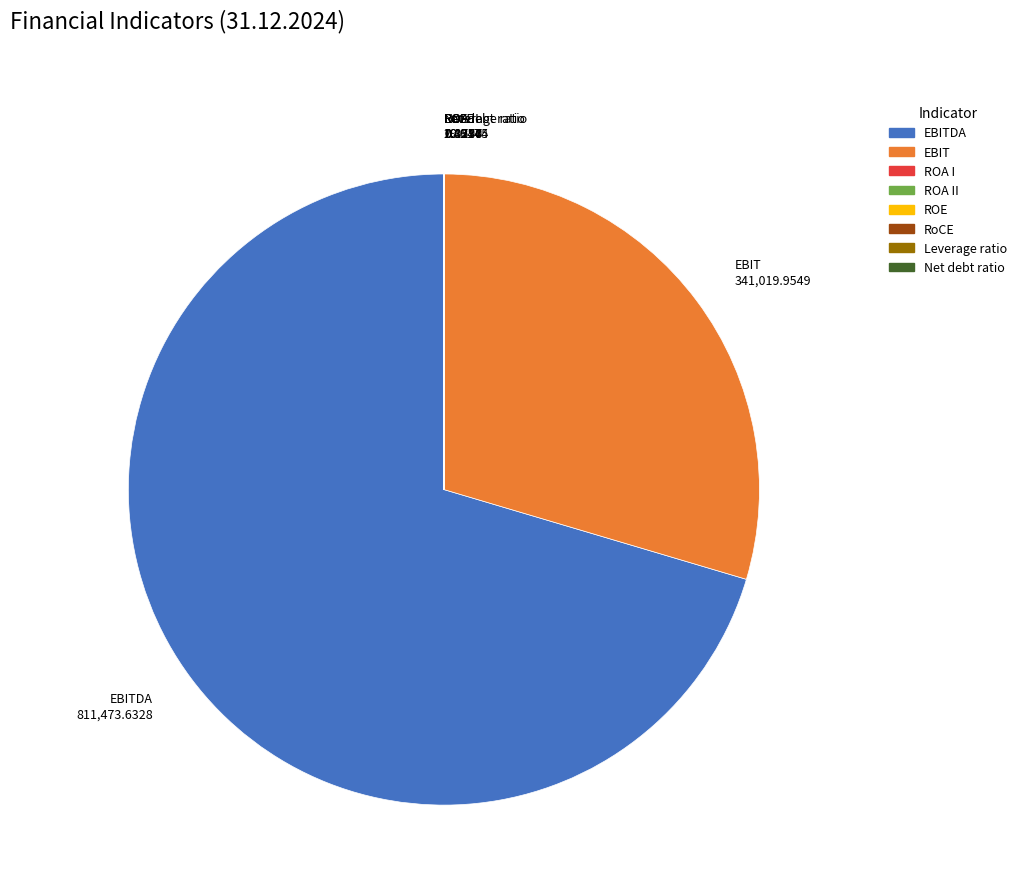

Is there a majority slice in this chart?

Yes